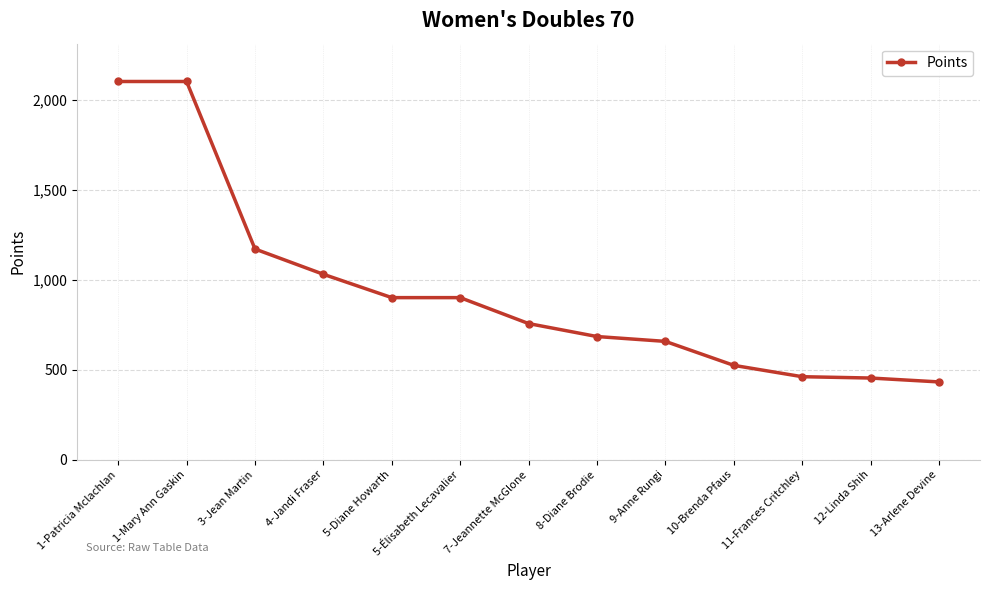

Approximately how many times larger is the value at 1-Mary Ann Gaskin compared to 7-Jeannette McGlone?

2.8